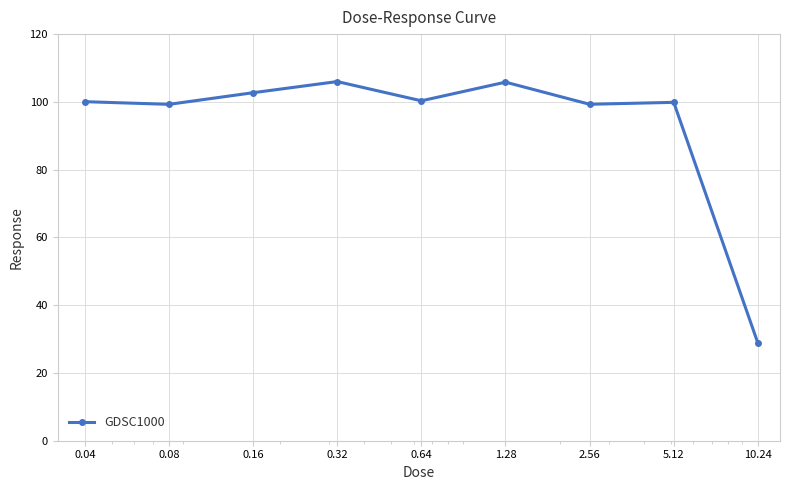

What is the difference between the second highest and minimum values?

77.0